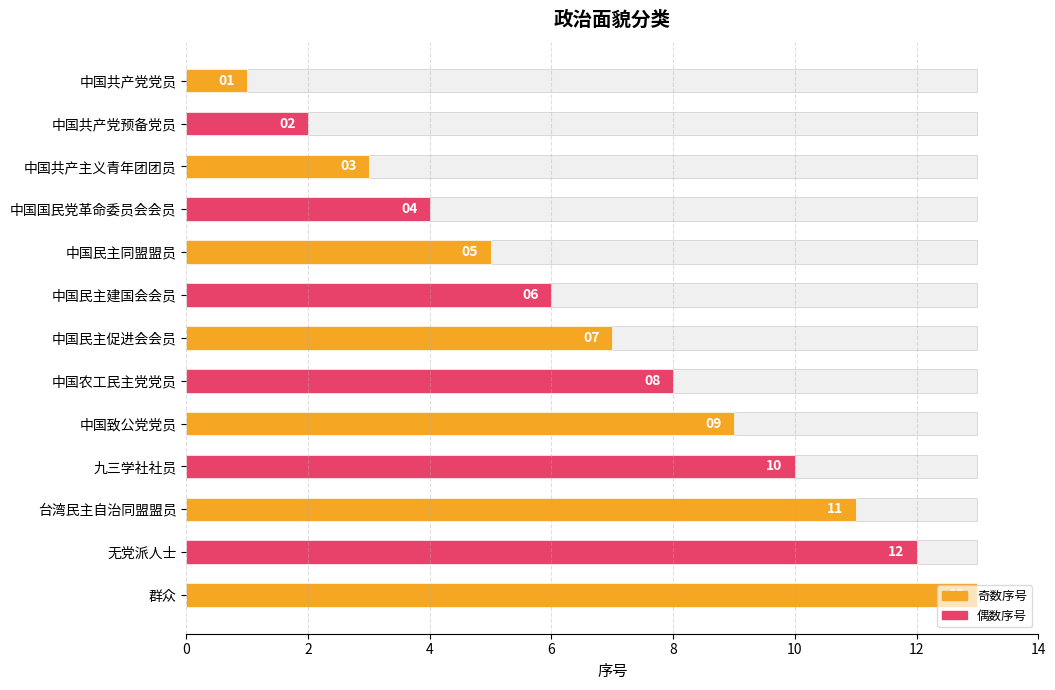

What is the change in value from 中国共产党党员 to 中国致公党党员?

+8